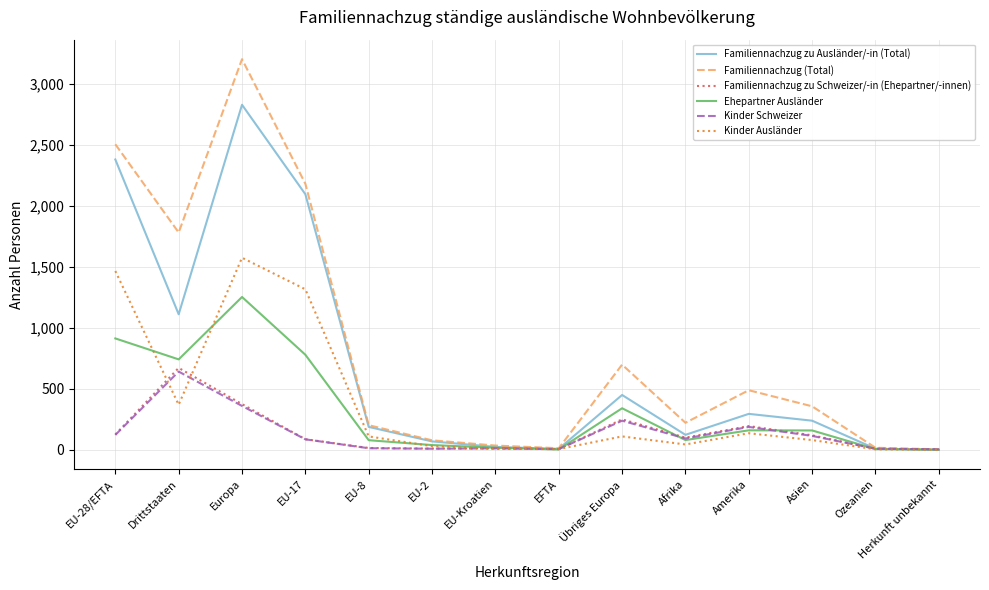

Is it true that Familiennachzug zu Ausländer/-in (Total) equals 384 at Asien?

False